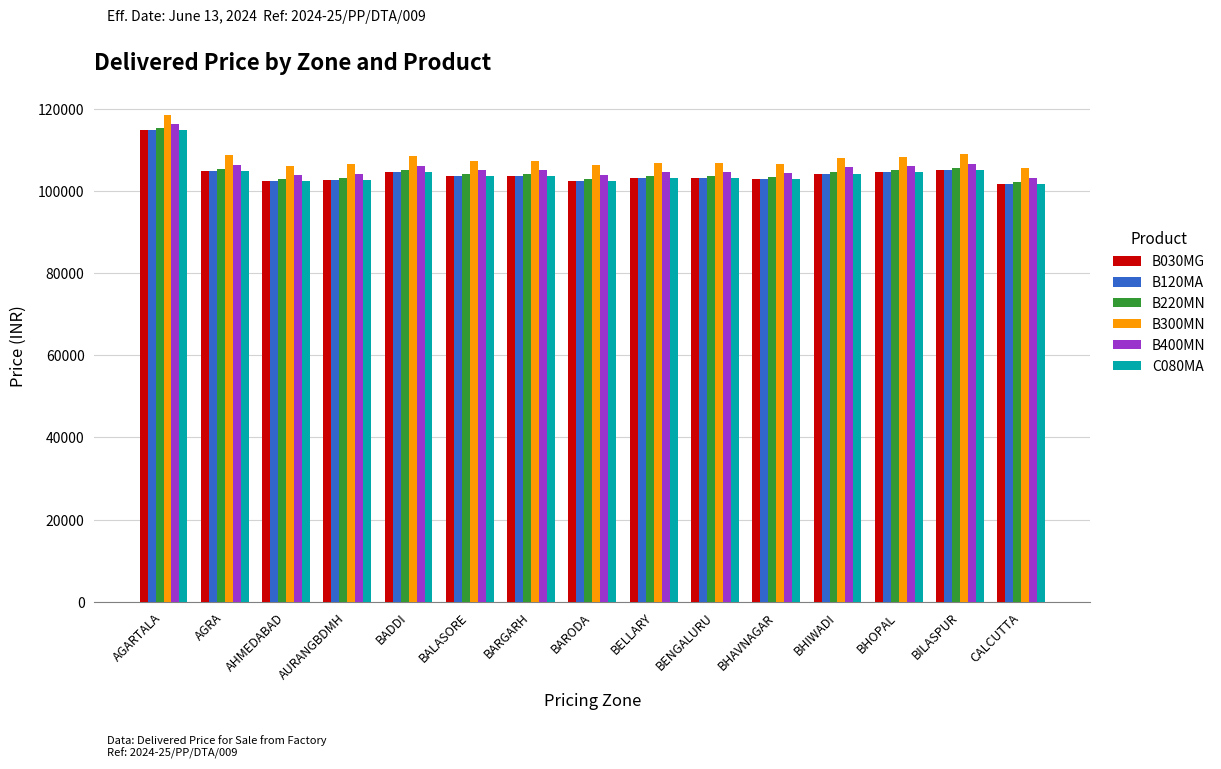

What is the sum of all B220MN values?

1571156